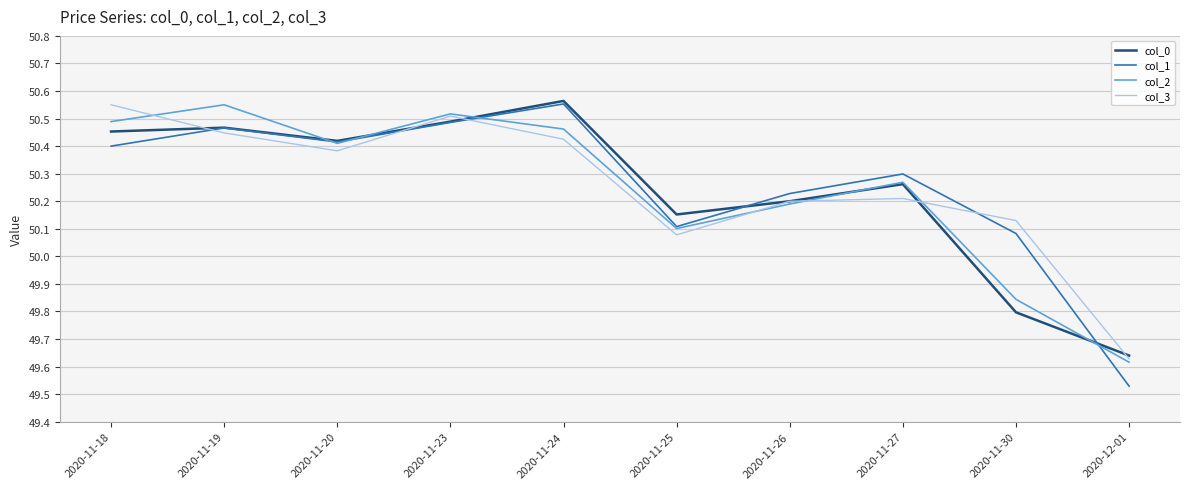

What is the total value across all series at 2020-12-01?

198.4